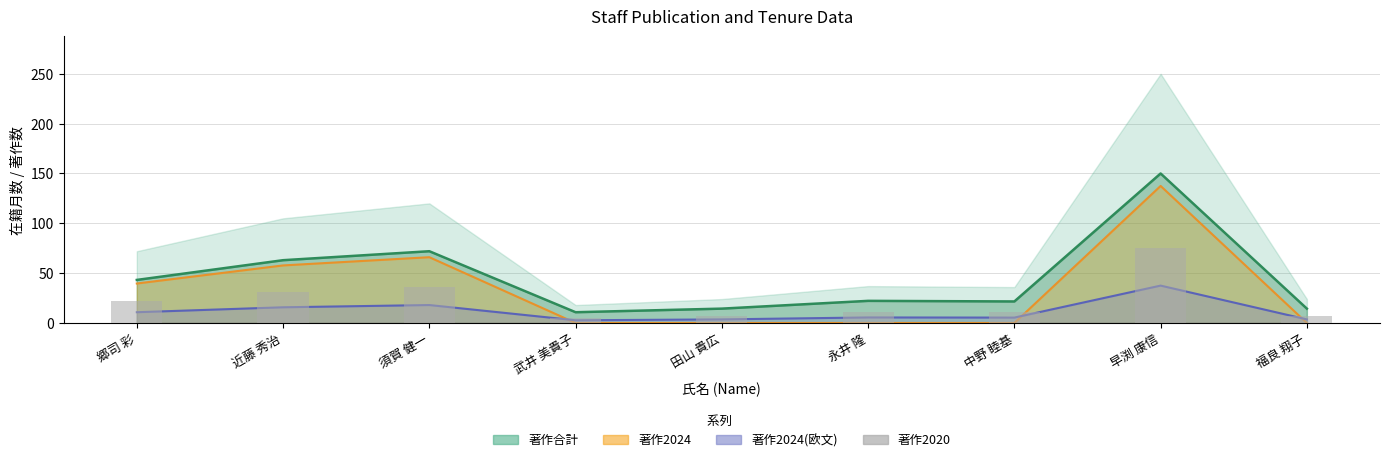

True or false: the data shows 4.3 at 田山 貴広.

False